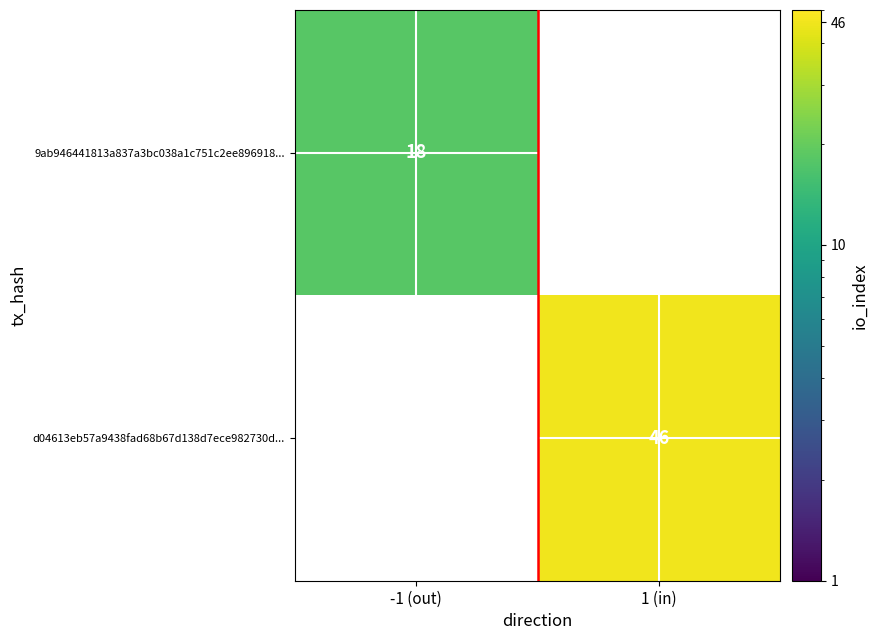

At how many categories does at least one series exceed 42?

1